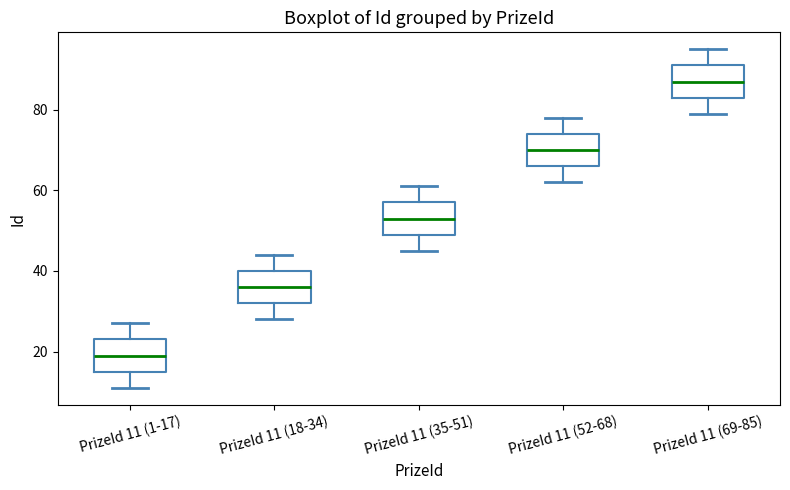

Where does the median line of the box for PrizeId 11 (18-34) sit on the y-axis? The values are not printed on the chart, so give them approximately, as read against the axis.

36